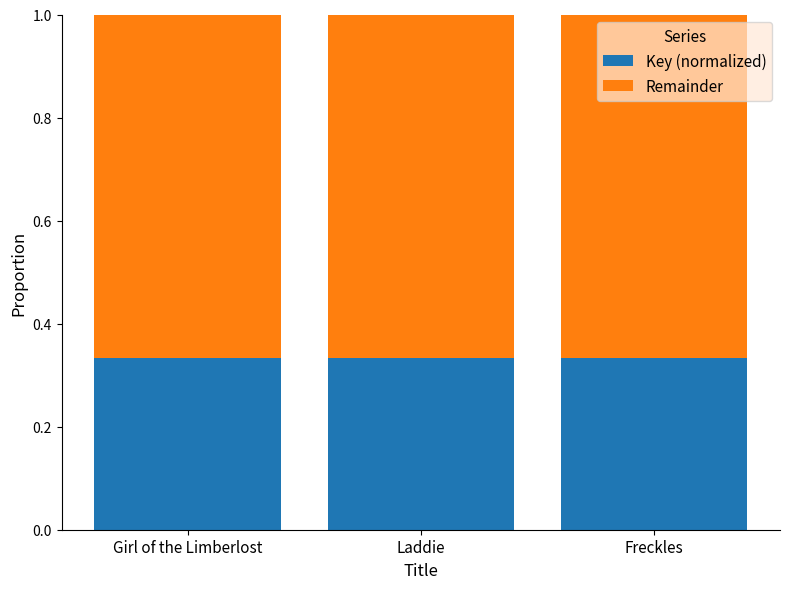

What is the total value across all series at Freckles?

1.0